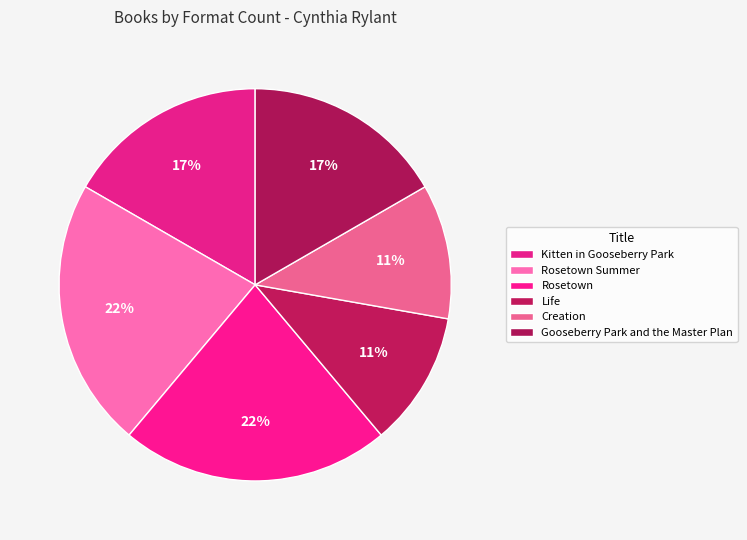

To the nearest percent, what portion does Rosetown represent?

22%